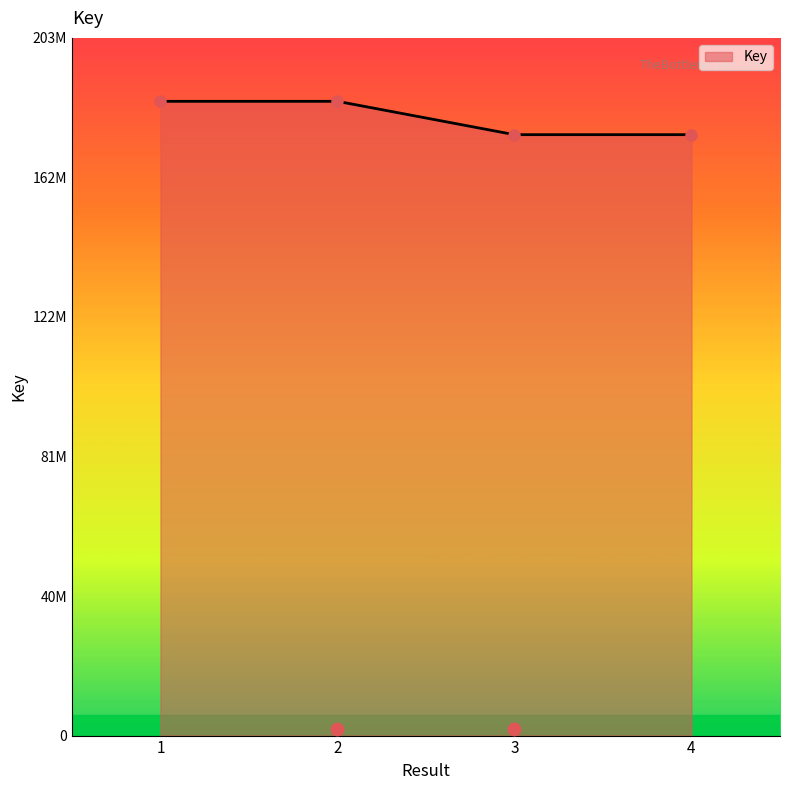

What is the change in value from 1 to 4?

-9728794